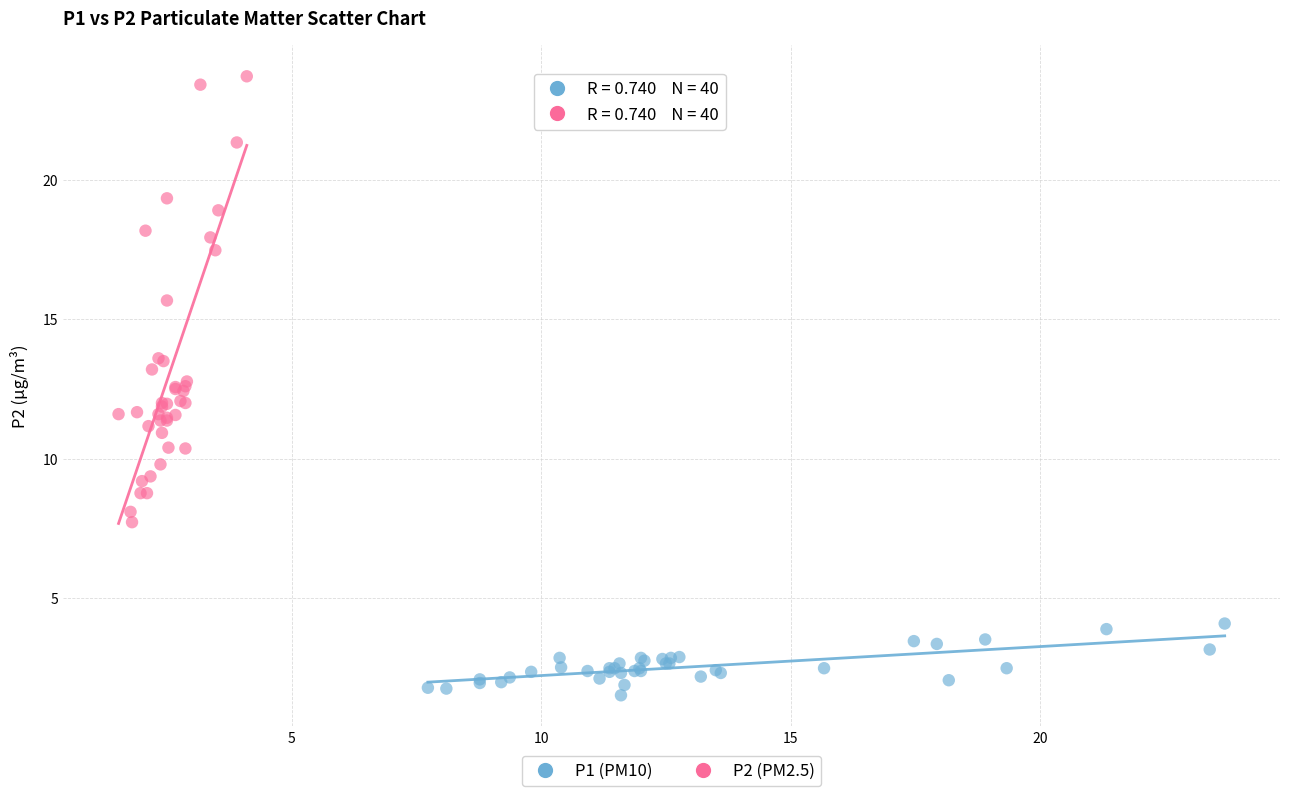

Which series contains the lowest Y value?

P1 (PM10)